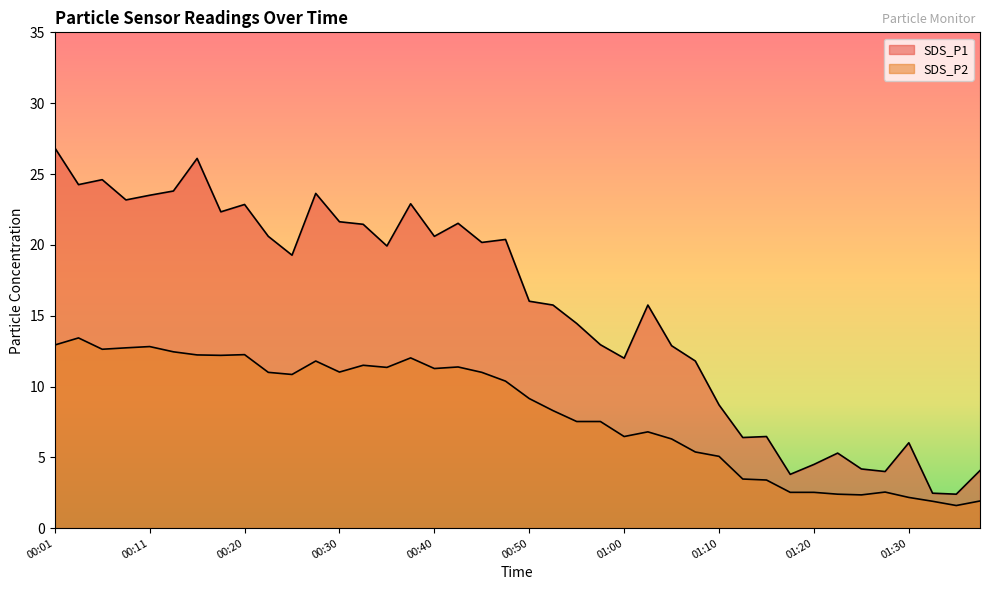

How many data points in SDS_P1 are above 19?

20